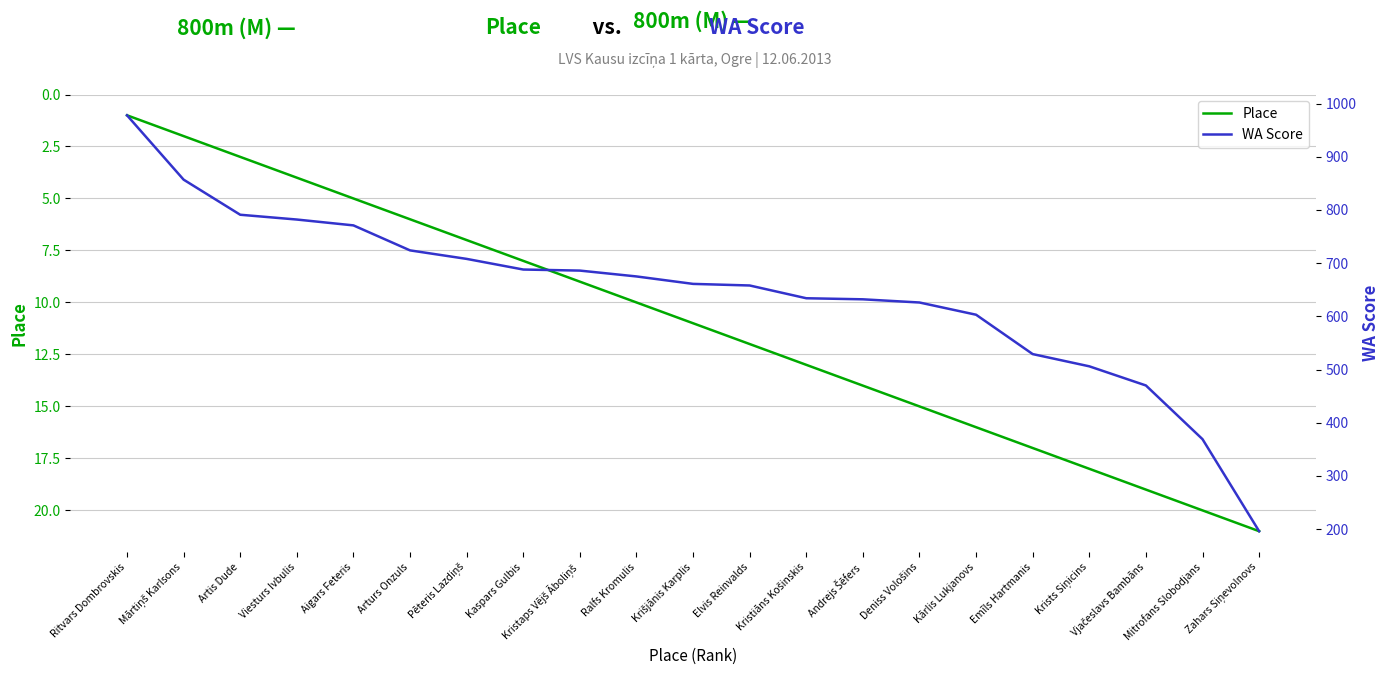

How many data points does each series have?

21